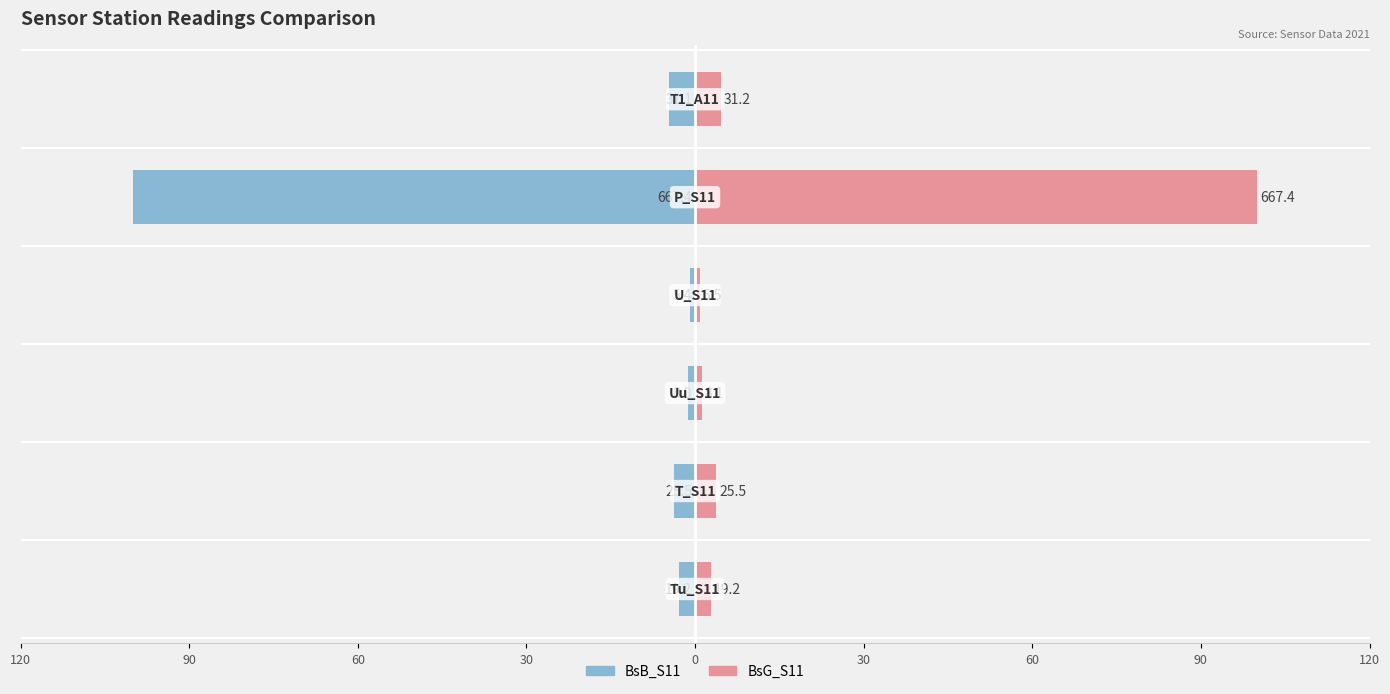

What are all the series names shown in the legend?

BsB_S11, BsG_S11